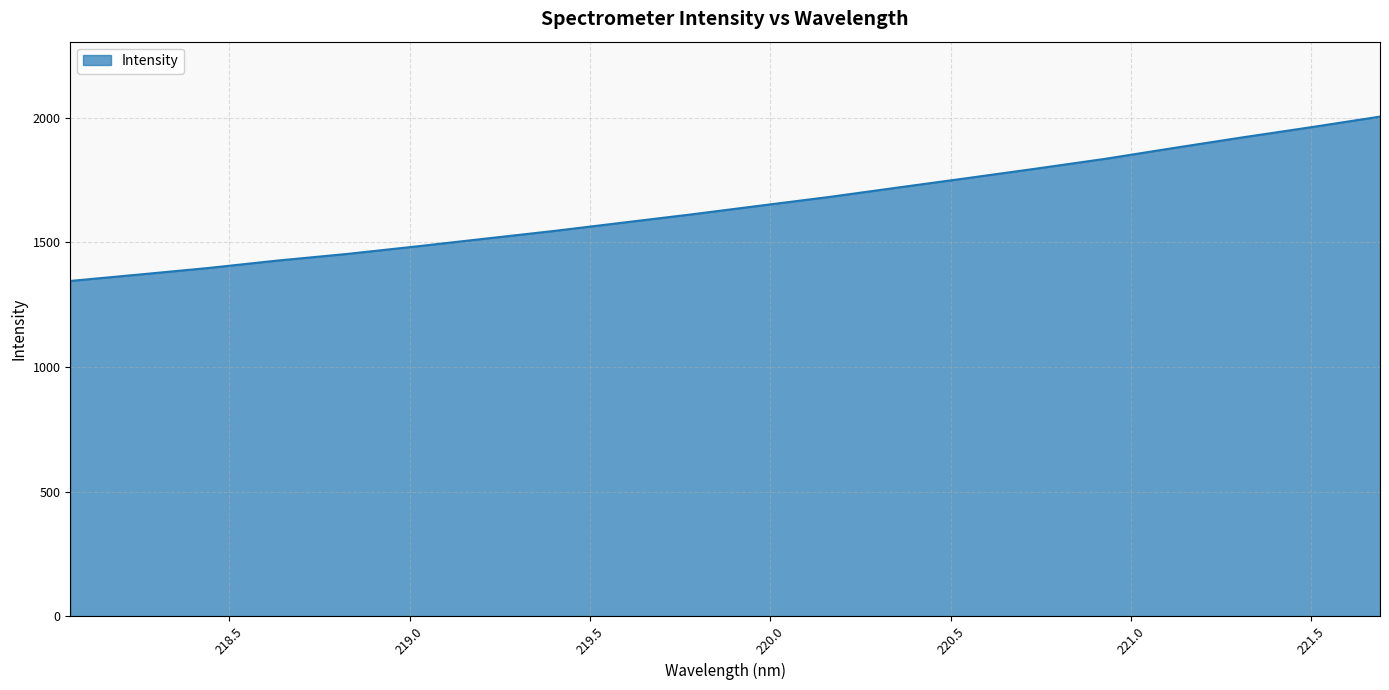

What is the maximum value shown in the chart?

2004.7